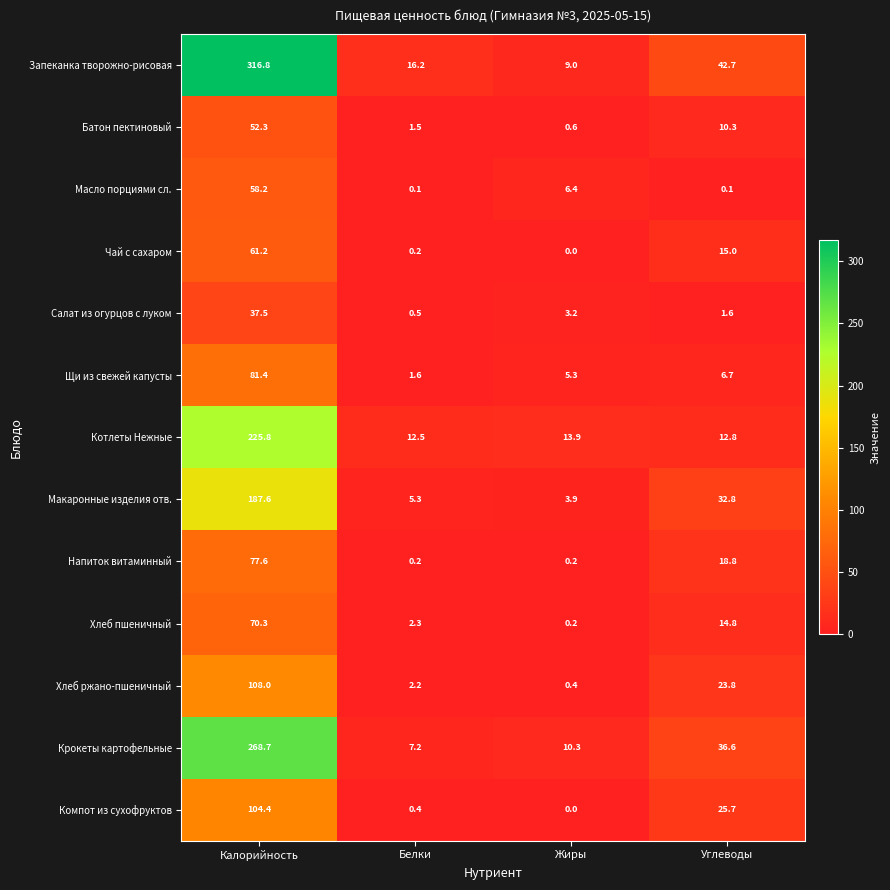

True or false: Салат из огурцов с луком has a value of 1.6 at Углеводы.

True